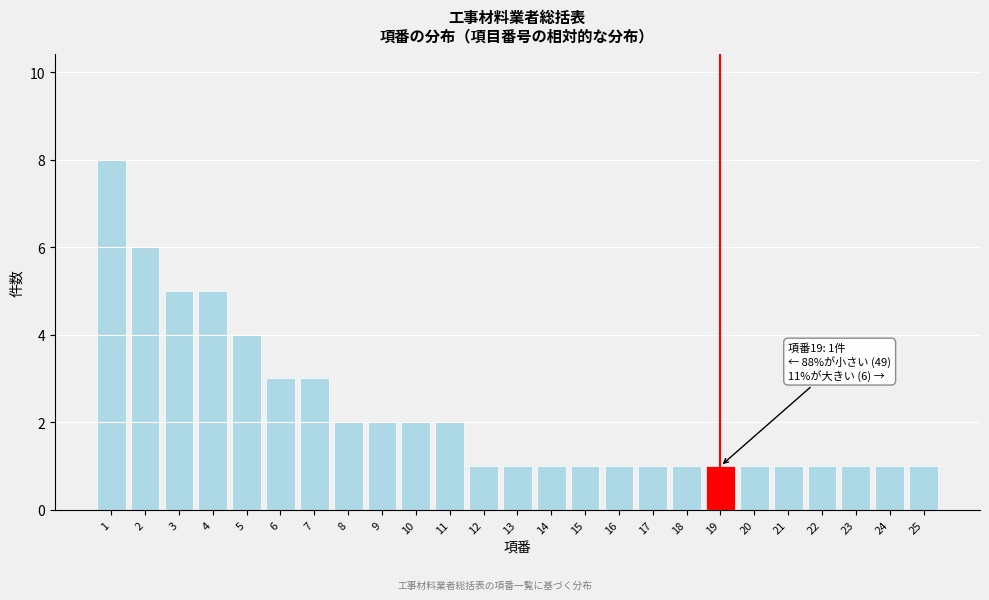

Reading left to right, what are all the values shown in this chart?

1=8	2=6	3=5	4=5	5=4	6=3	7=3	8=2	9=2	10=2	11=2	12=1	13=1	14=1	15=1	16=1	17=1	18=1	19=1	20=1	21=1	22=1	23=1	24=1	25=1